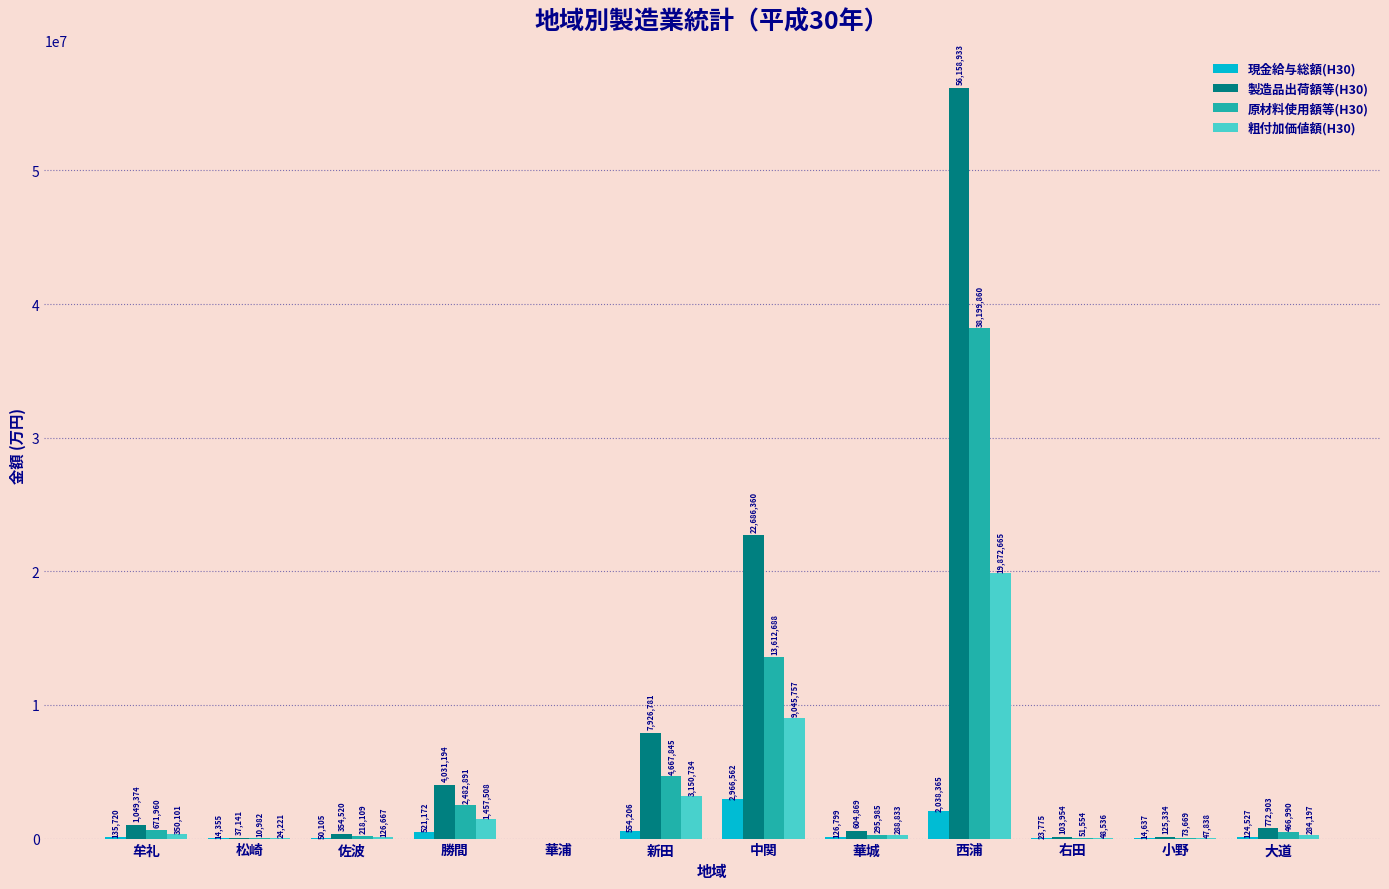

Which series has the widest spread of values?

製造品出荷額等(H30)